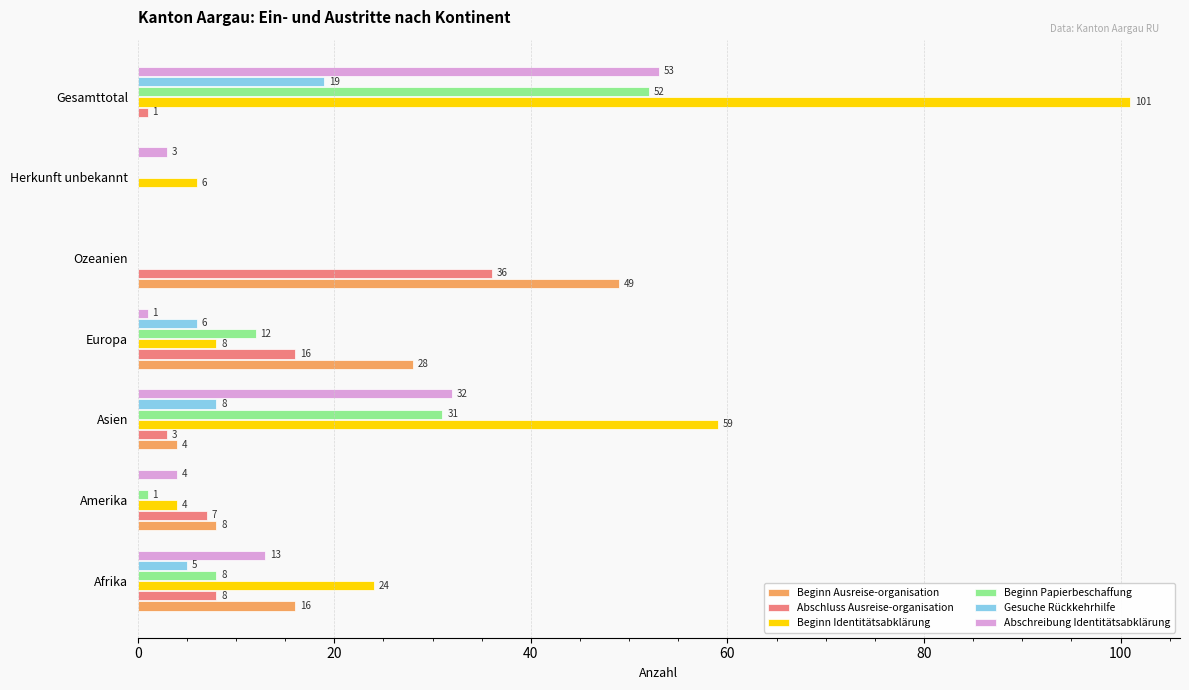

Which category has the highest value across all series?

Gesamttotal